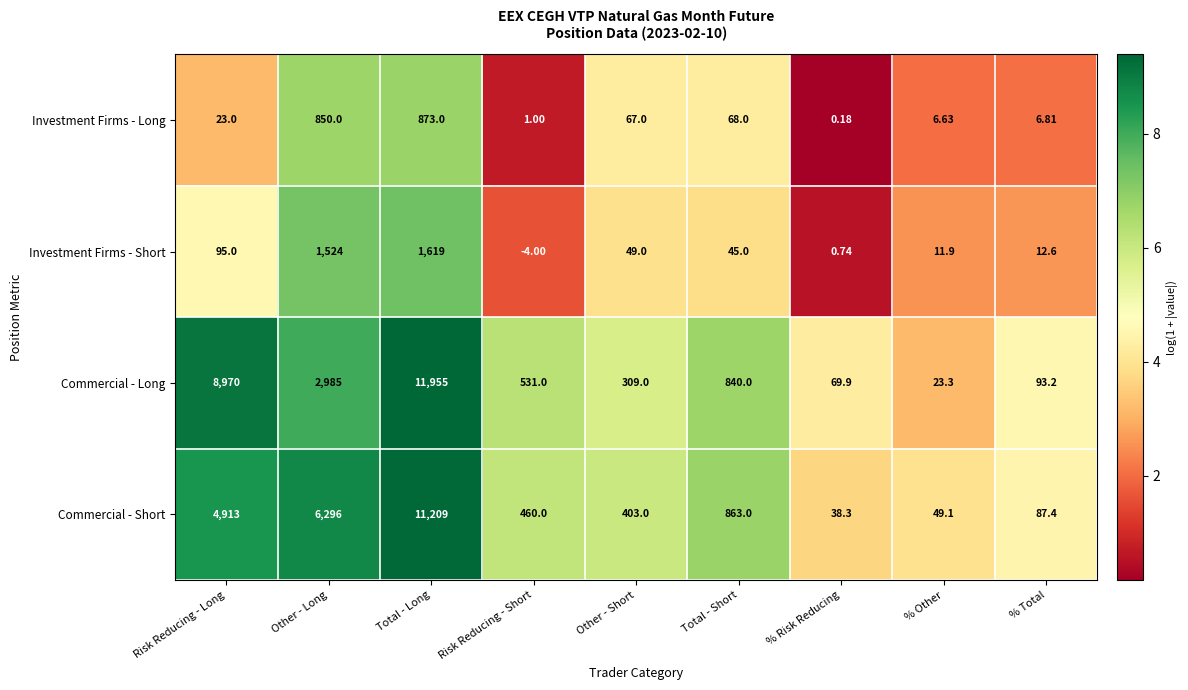

Which series has the largest total across all categories?

Commercial - Long